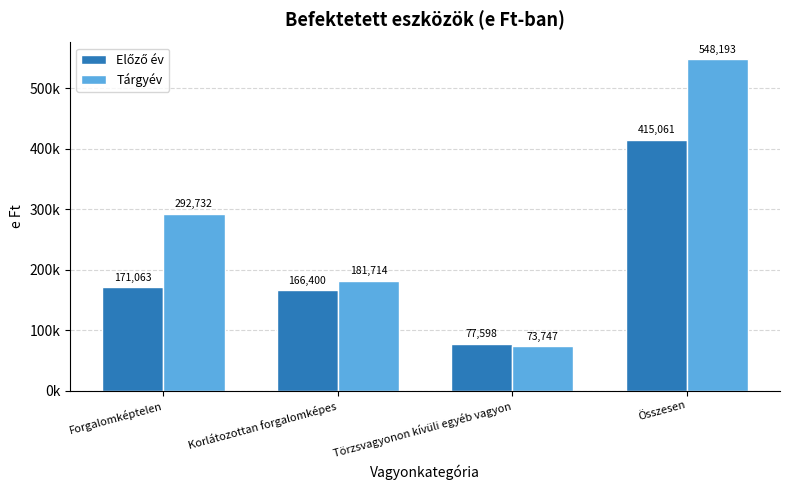

What is the label of the 3rd bar from the right?

Korlátozottan forgalomképes